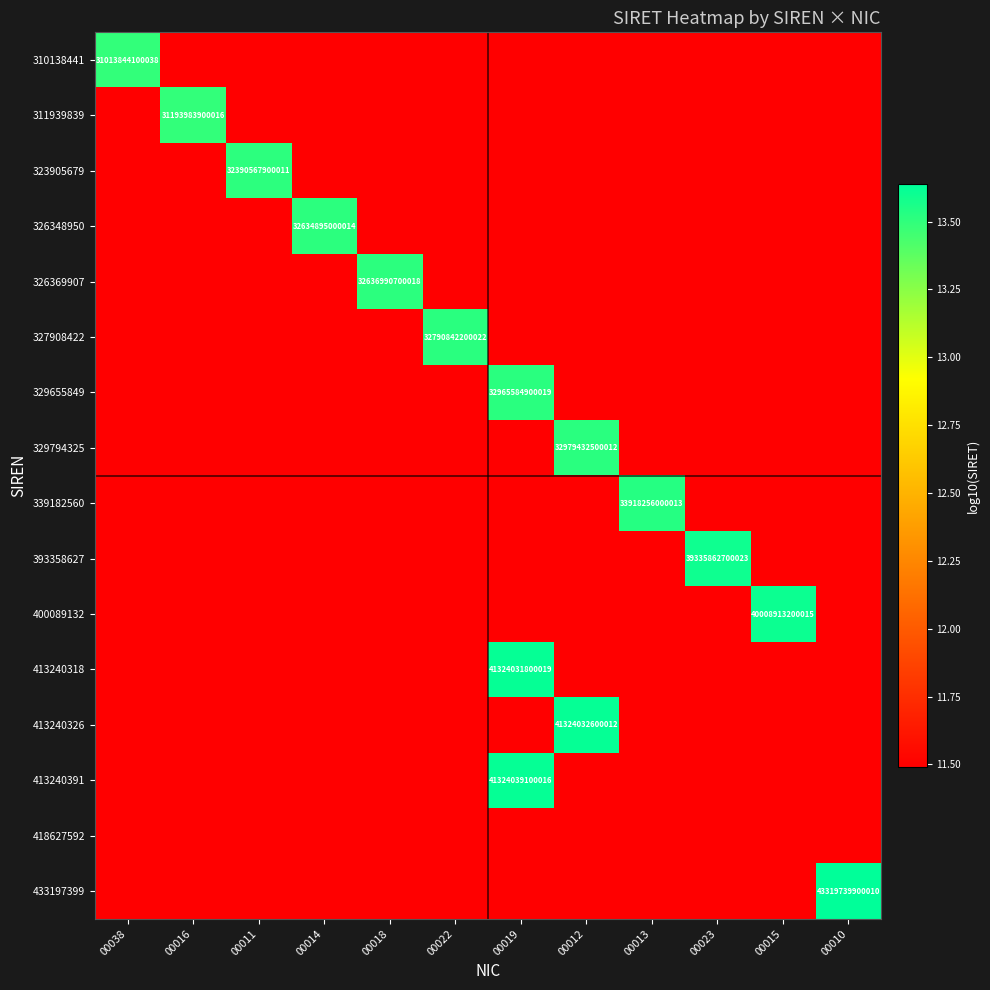

Which has a higher value, 00012 or 00019?

00012